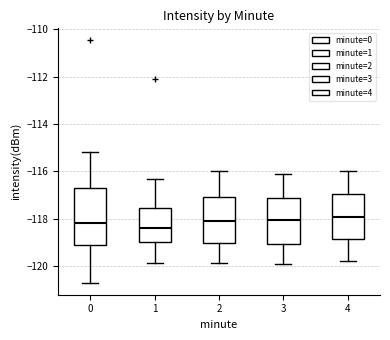

Where is the upper edge of the box at x = 3 on the y-axis? The values are not printed on the chart, so give them approximately, as read against the axis.

-117.2